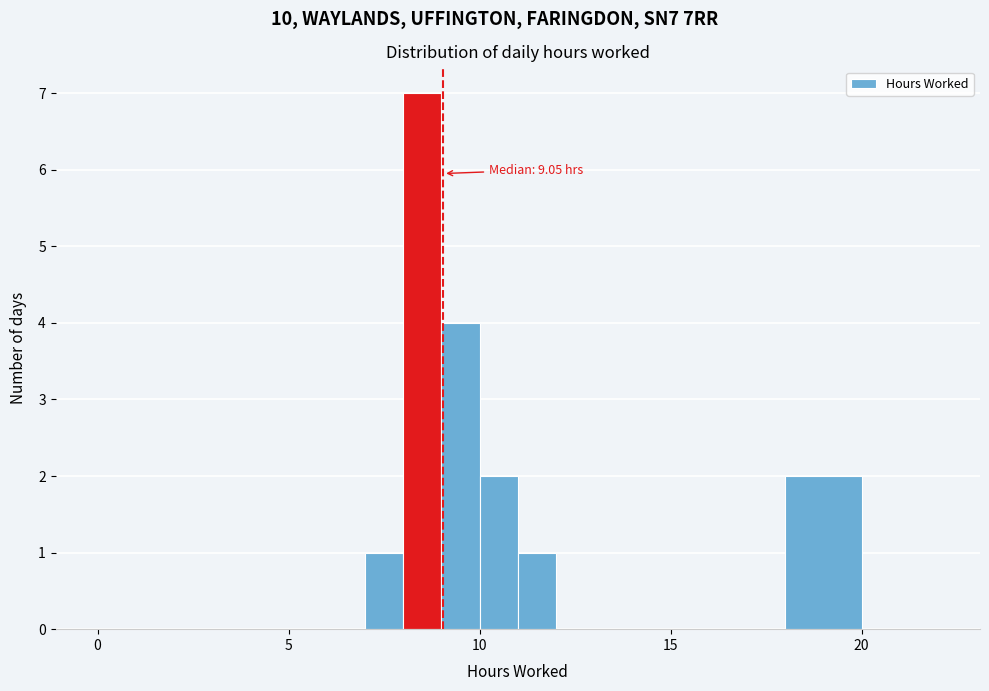

Read against the x-axis, roughly where is the centre of the tallest bar?

8.5